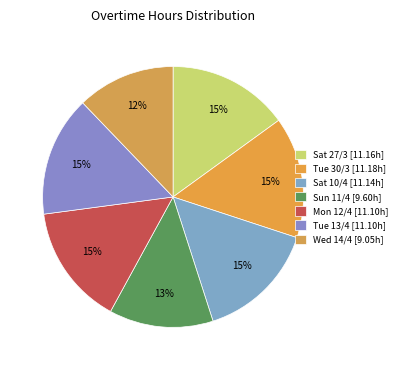

What percentage is NOT represented by Tue 30/3?

85.0%